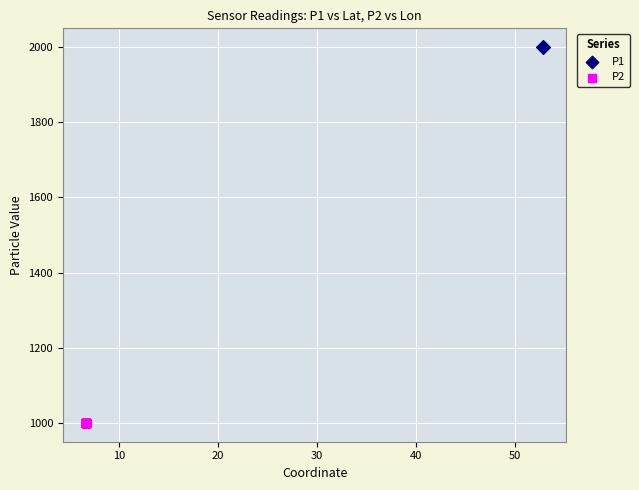

What are all the series names shown in the legend?

P1, P2